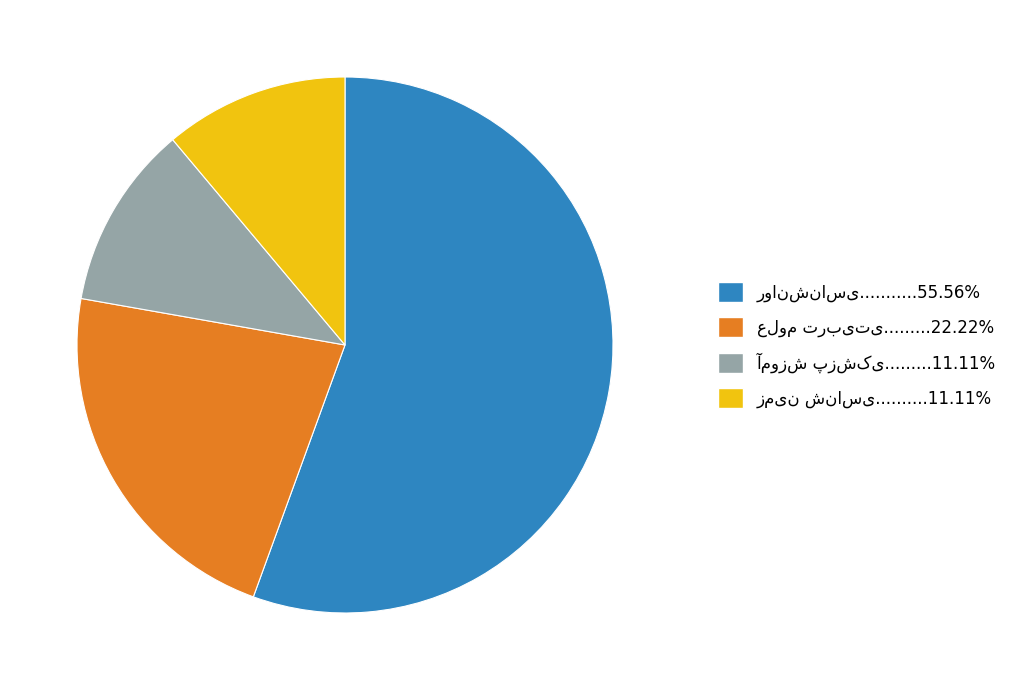

Count the number of slices in the pie.

4